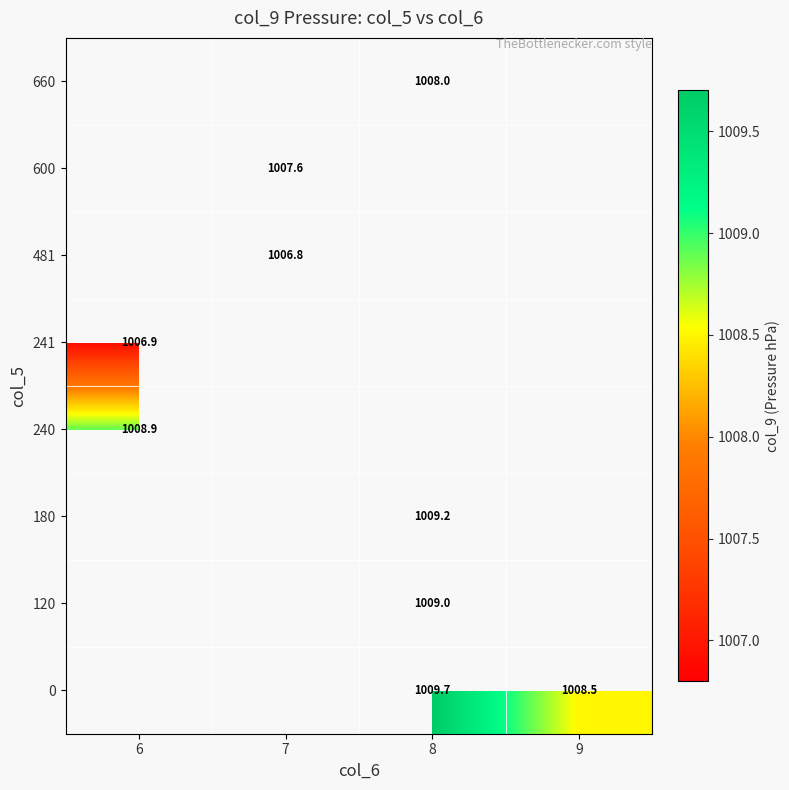

Is it true that 120 equals 306.6 at 8?

False